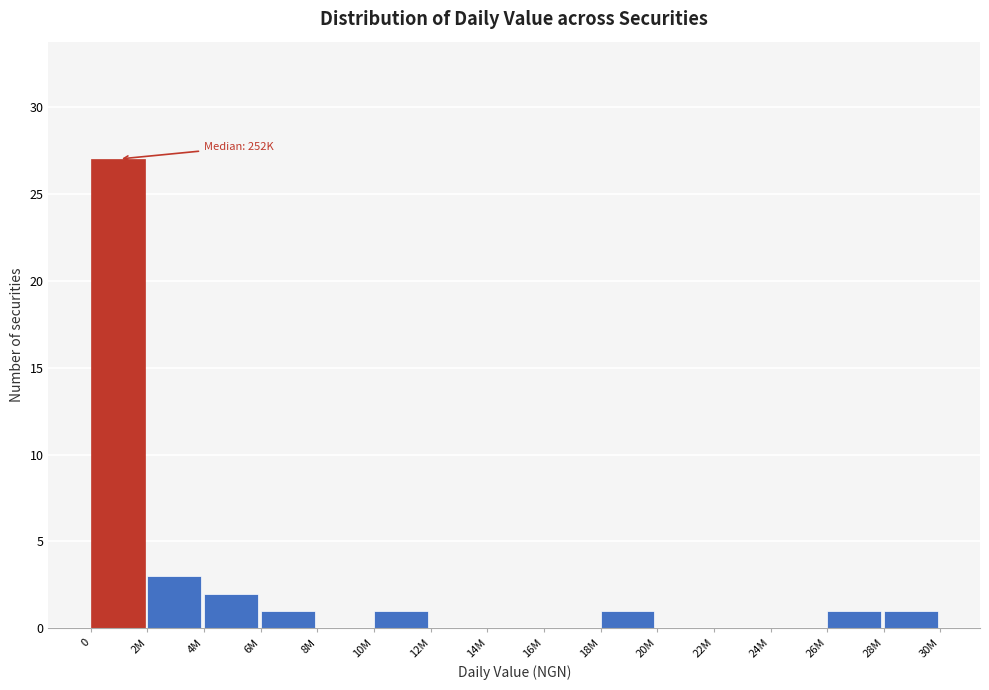

Reading left to right, extract all data points from this chart.

0=27	2M=3	4M=2	6M=1	8M=0	10M=1	12M=0	14M=0	16M=0	18M=1	20M=0	22M=0	24M=0	26M=1	28M=1